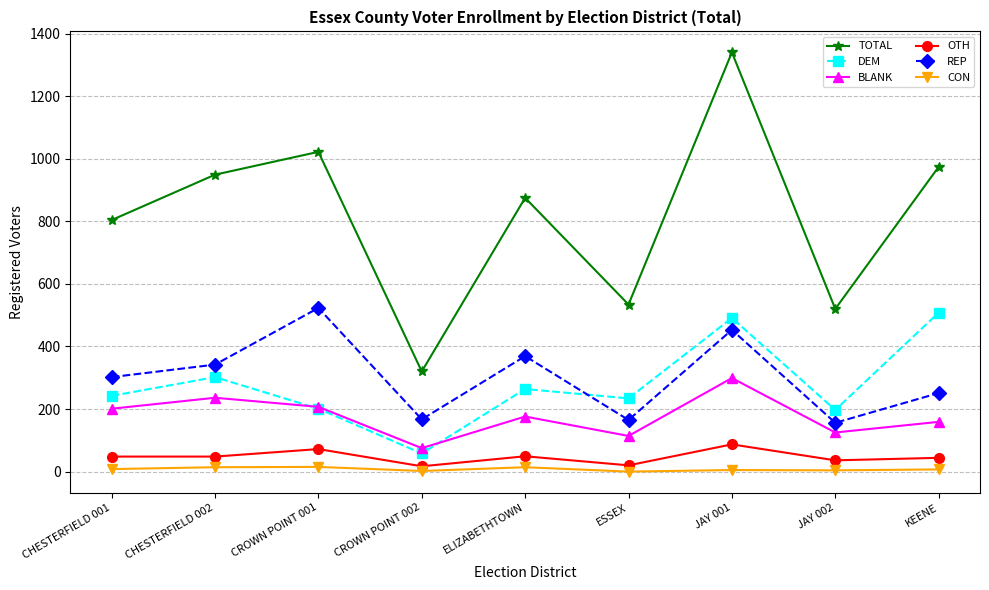

Between CHESTERFIELD 001 and CROWN POINT 001, which series saw the biggest shift?

REP